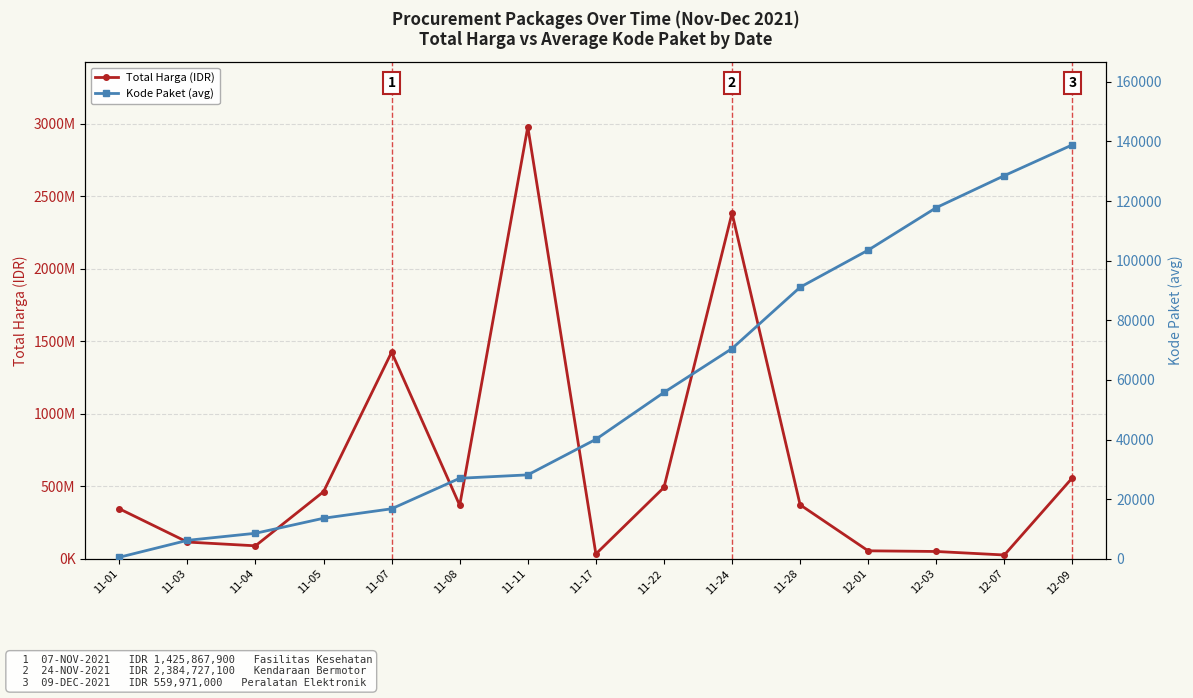

Does the chart display data point markers on the line(s)?

Yes